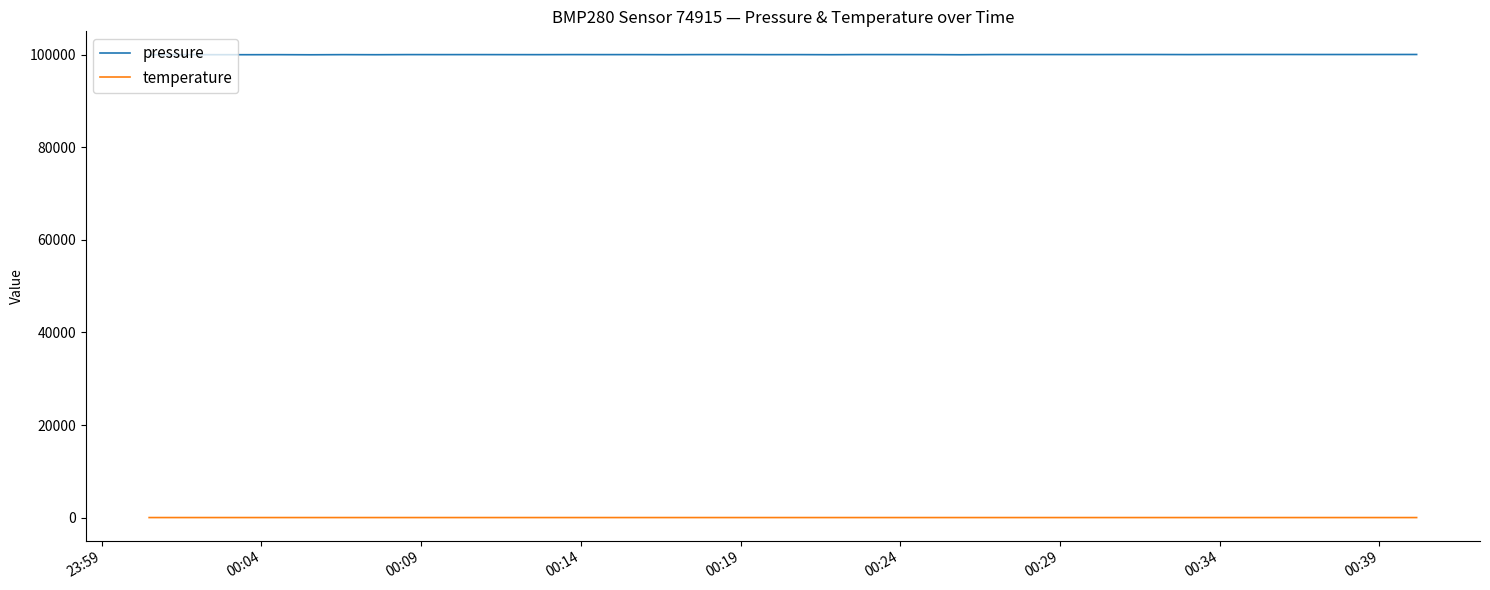

What is the lowest value of the pressure series?

99979.7